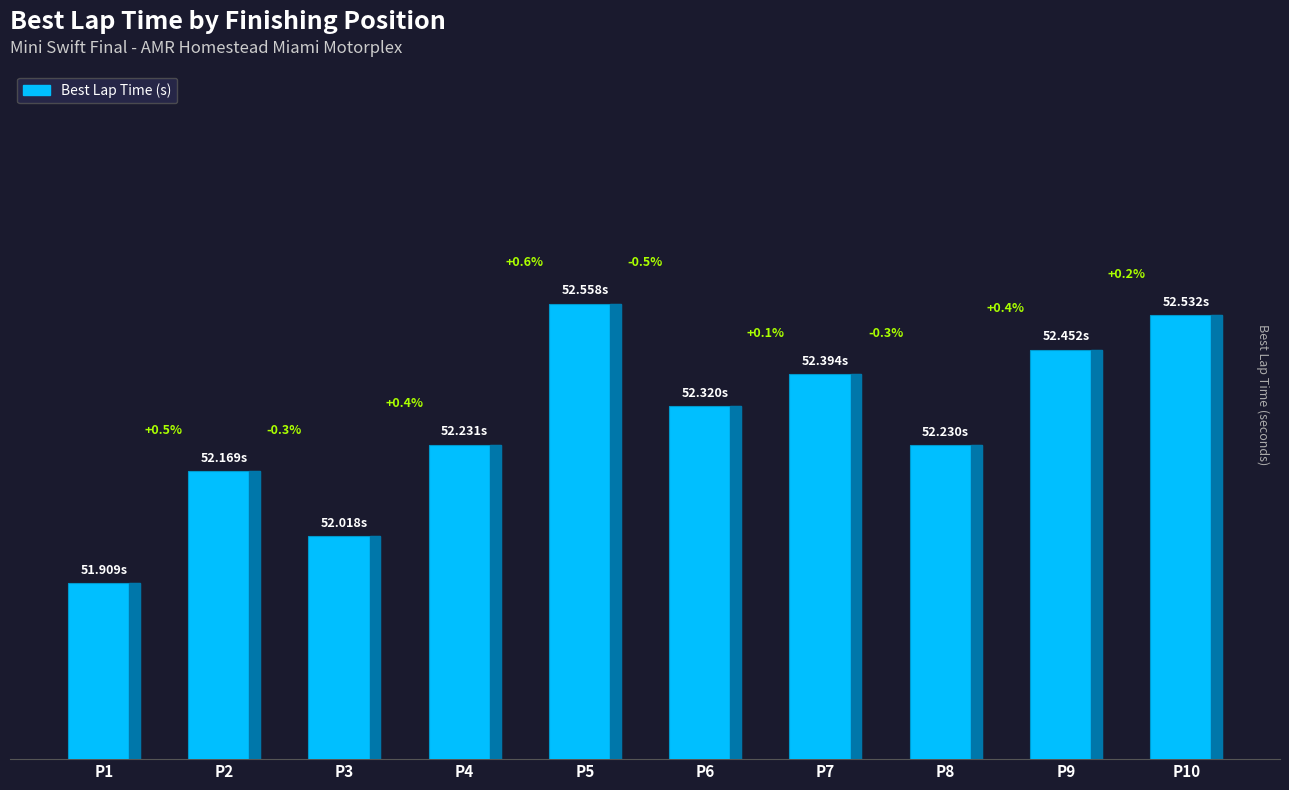

What is the sum of all values?

522.8